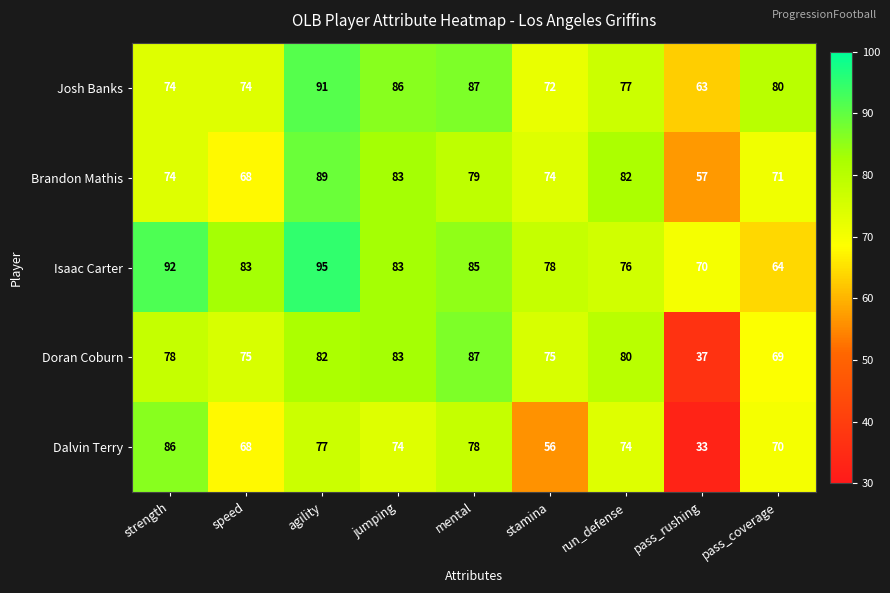

At which label does Dalvin Terry first exceed 74?

strength